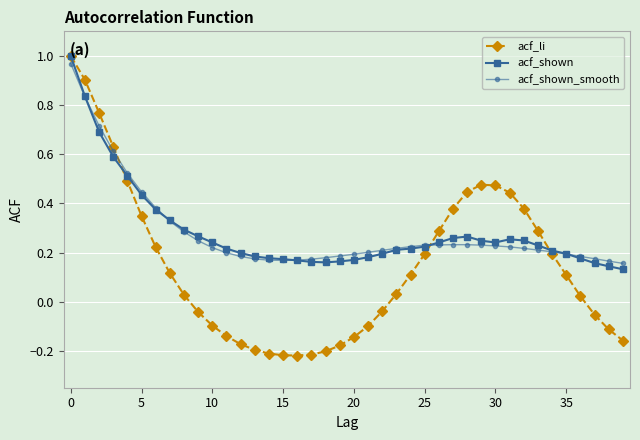

Does the chart have visible grid lines?

Yes